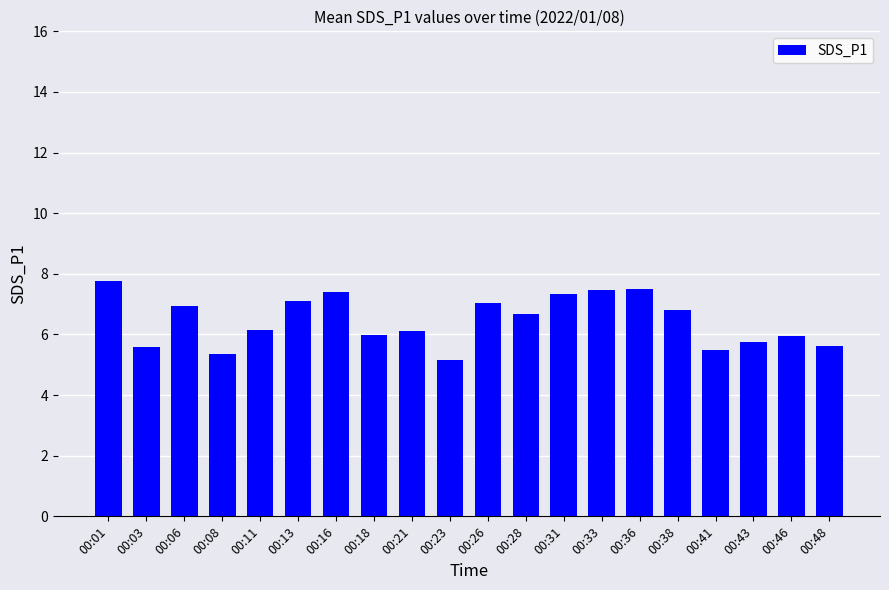

What is the value of the 7th bar from the left?

7.4